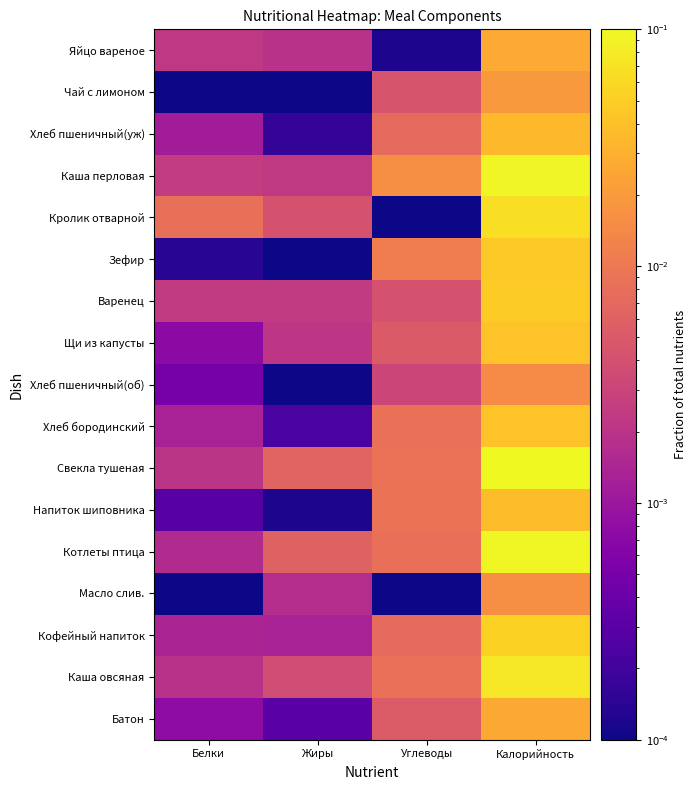

Rank the series by their maximum value, from lowest to highest.

Хлеб пшеничный(об), Масло слив., Чай с лимоном, Батон, Яйцо вареное, Хлеб пшеничный(уж), Напиток шиповника, Хлеб бородинский, Щи из капусты, Зефир, Варенец, Кофейный напиток, Кролик отварной, Каша овсяная, Каша перловая, Котлеты птица, Свекла тушеная